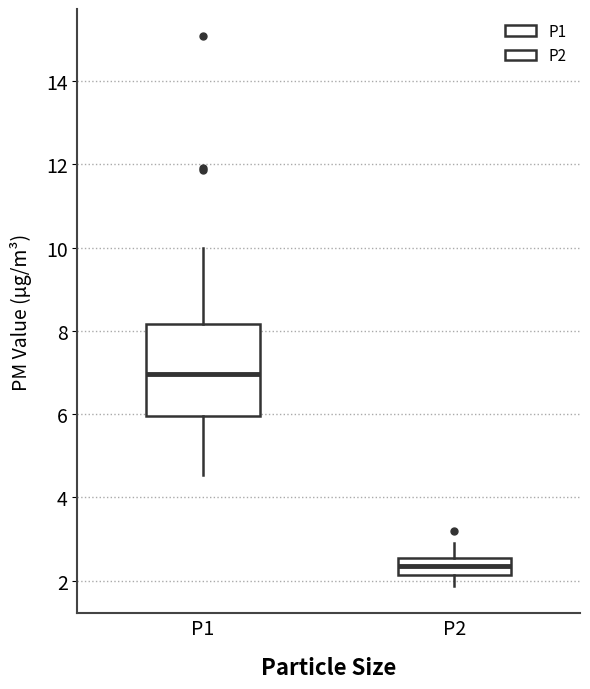

Which box has the highest median line?

P1